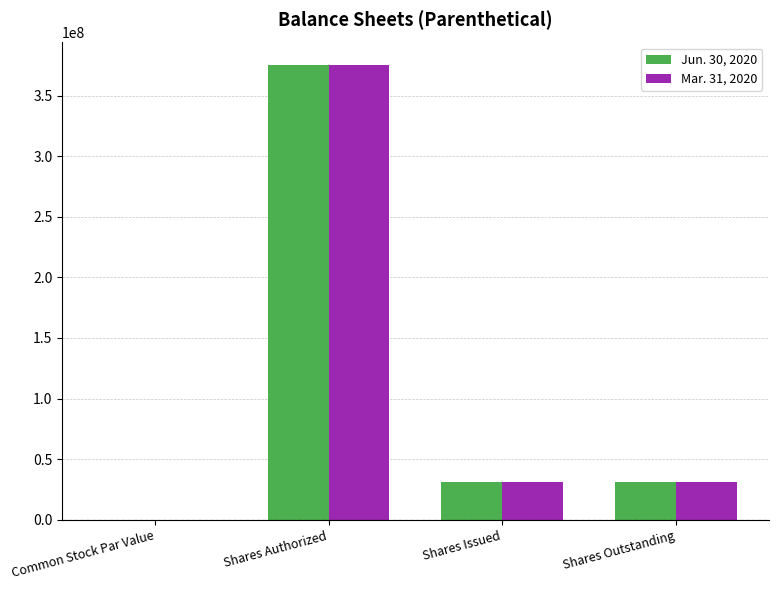

How many series are shown in this chart?

2